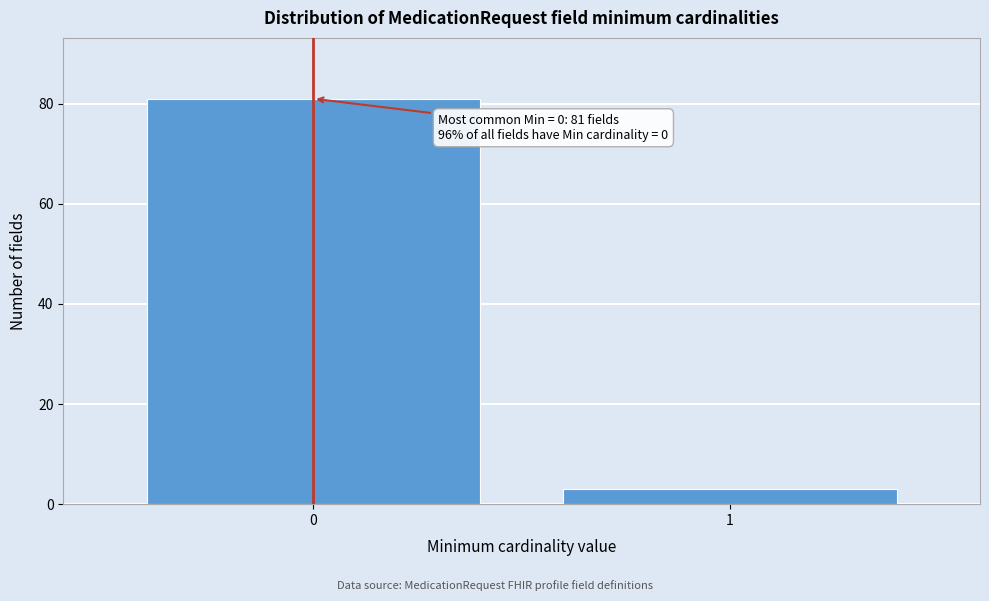

Reading left to right, transcribe all the data shown in this chart.

0=81	1=3